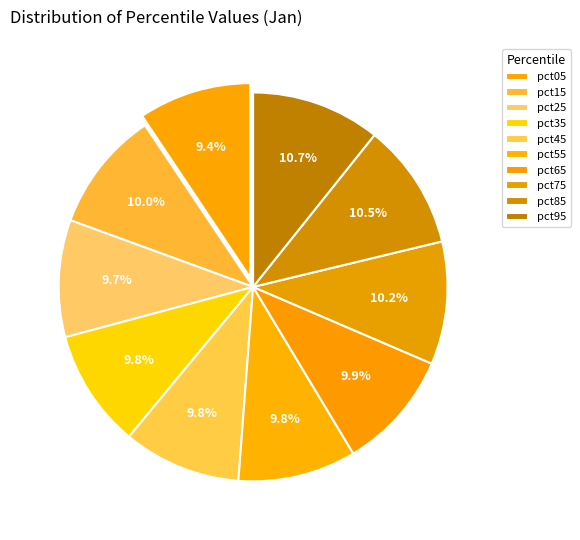

Which category has the smallest portion of the pie?

pct05